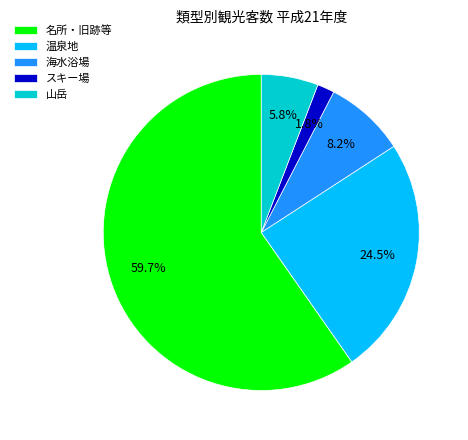

Which category has the biggest portion of the pie?

名所・旧跡等